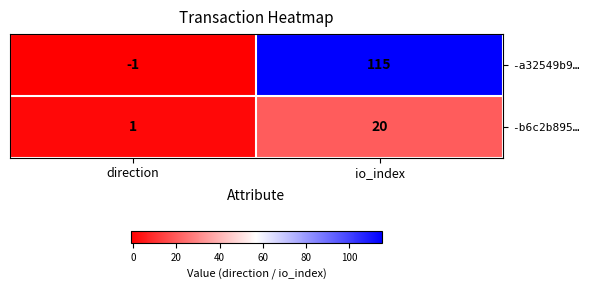

What is the average value of the -a32549b9… series?

57